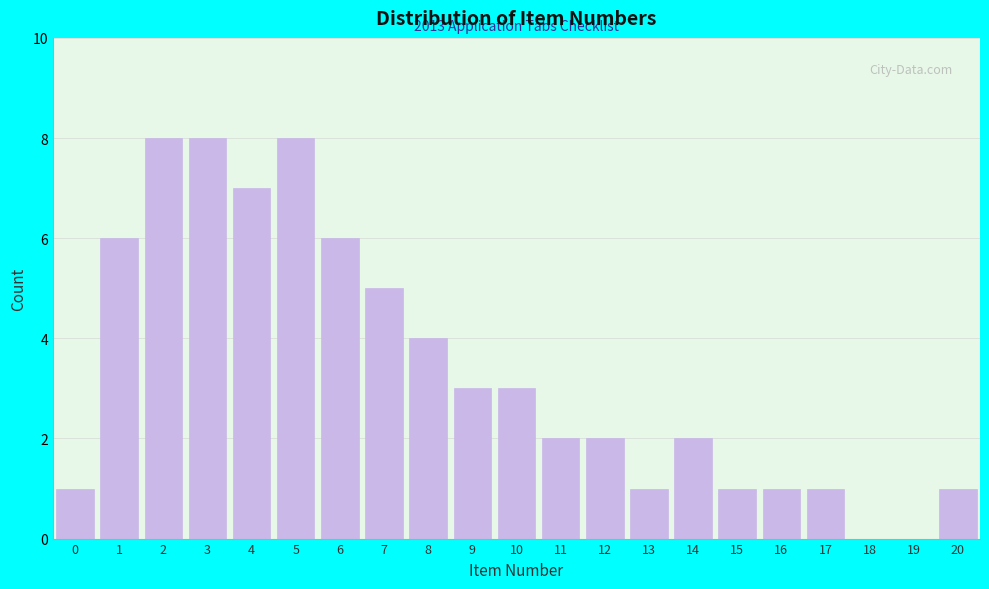

Reading left to right, transcribe all the data shown in this chart.

0=1	1=6	2=8	3=8	4=7	5=8	6=6	7=5	8=4	9=3	10=3	11=2	12=2	13=1	14=2	15=1	16=1	17=1	18=0	19=0	20=1